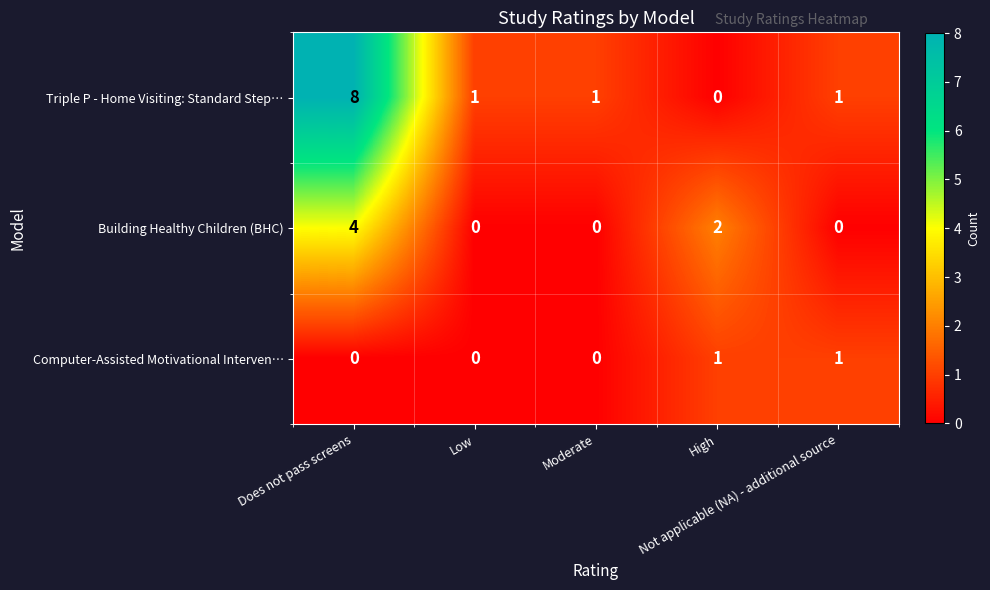

What is the sum of all Building Healthy Children (BHC) values?

6